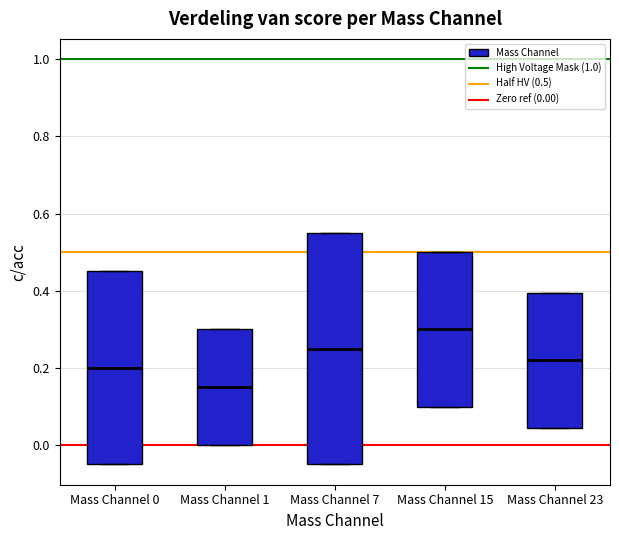

Reading left to right, transcribe this box plot: for each box, give where its median line is, the range the box spans, and where its two whiskers end, as read against the y-axis. The values are not printed on the chart, so give them approximately, as read against the axis.

Mass Channel 0: median 0.20, box -0.04 to 0.46, whiskers -0.04 to 0.46
Mass Channel 1: median 0.16, box 0.00 to 0.30, whiskers 0.00 to 0.30
Mass Channel 7: median 0.26, box -0.04 to 0.56, whiskers -0.04 to 0.56
Mass Channel 15: median 0.30, box 0.10 to 0.50, whiskers 0.10 to 0.50
Mass Channel 23: median 0.22, box 0.04 to 0.40, whiskers 0.04 to 0.40